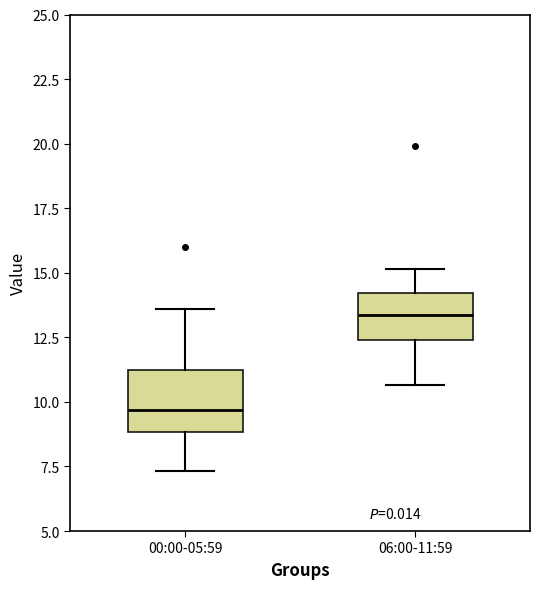

Which box is the tallest, from its lower edge to its upper edge?

00:00-05:59